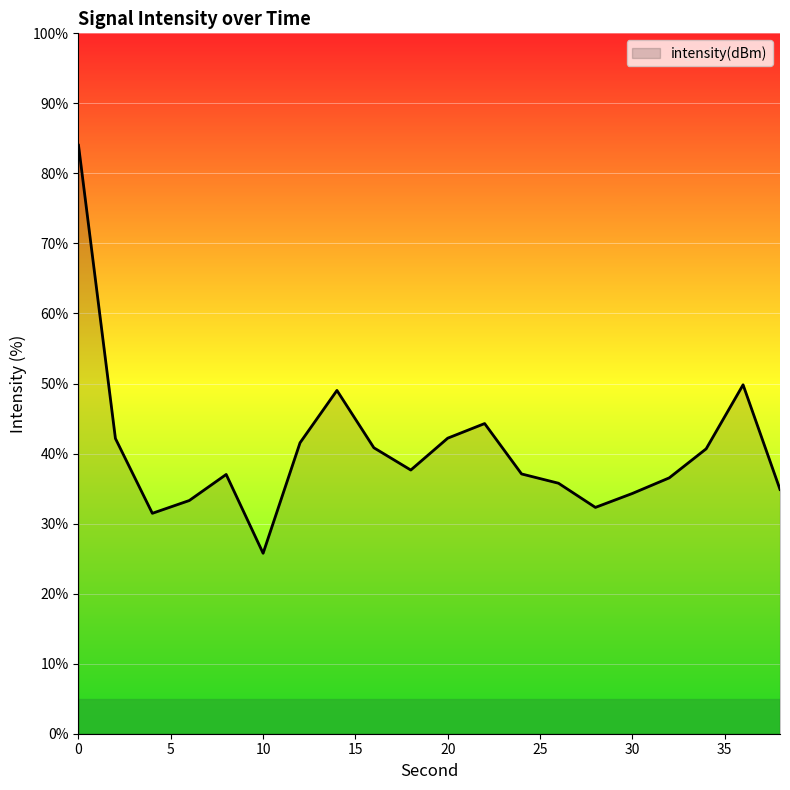

What is the greatest value displayed?

84.0